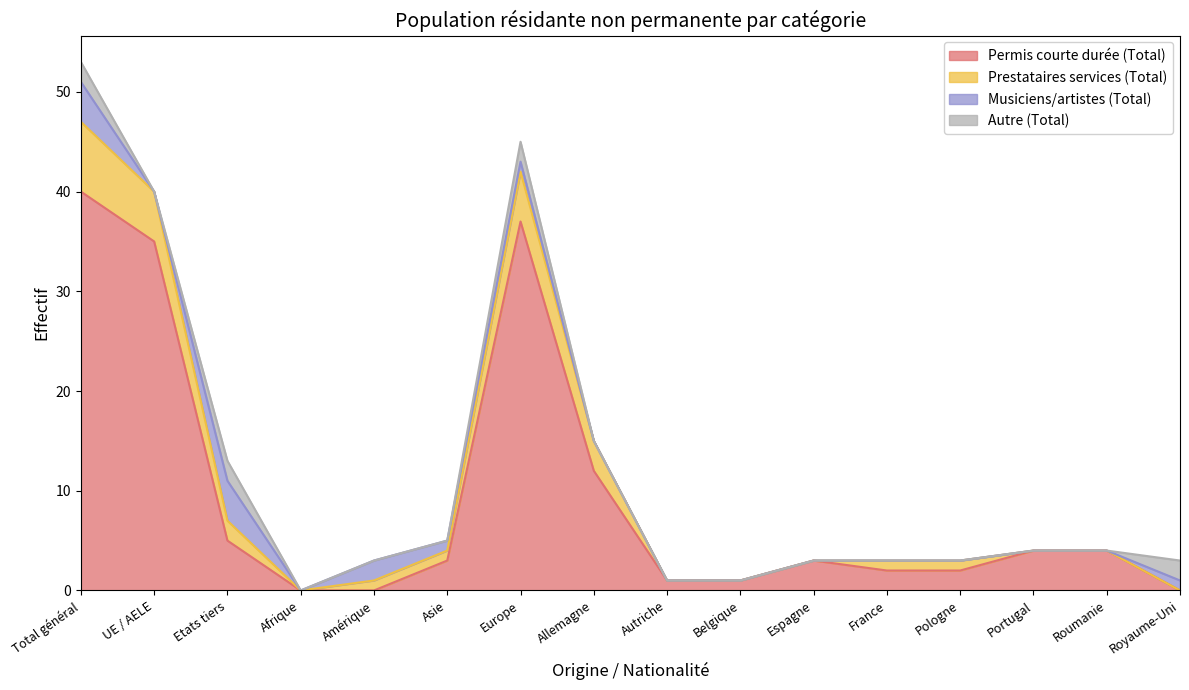

Rank the categories by Musiciens/artistes (Total) value from highest to lowest.

Total général, Etats tiers, Amérique, Asie, Europe, Royaume-Uni, UE / AELE, Afrique, Allemagne, Autriche, Belgique, Espagne, France, Pologne, Portugal, Roumanie